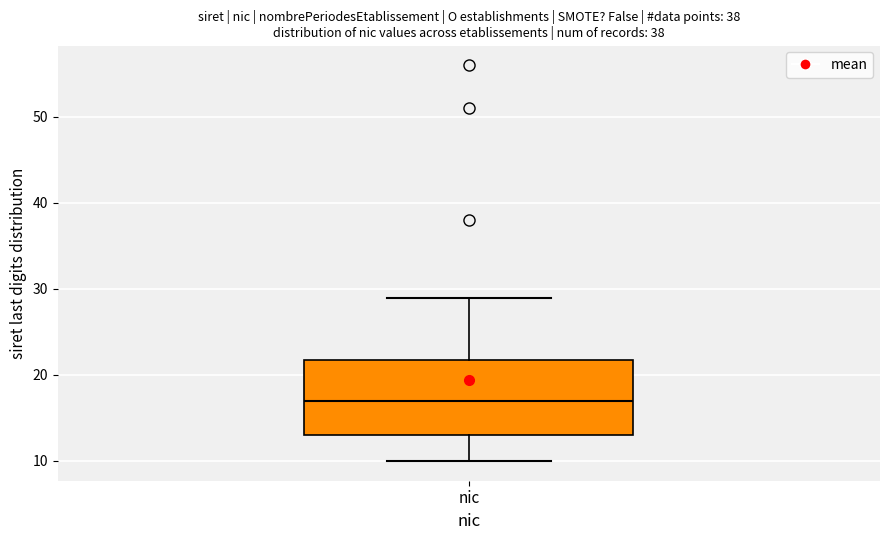

Transcribe this box plot: give where the median line is, the range the box spans, and where the two whiskers end, as read against the y-axis. The values are not printed on the chart, so give them approximately, as read against the axis.

median 17, box 13 to 22, whiskers 10 to 29